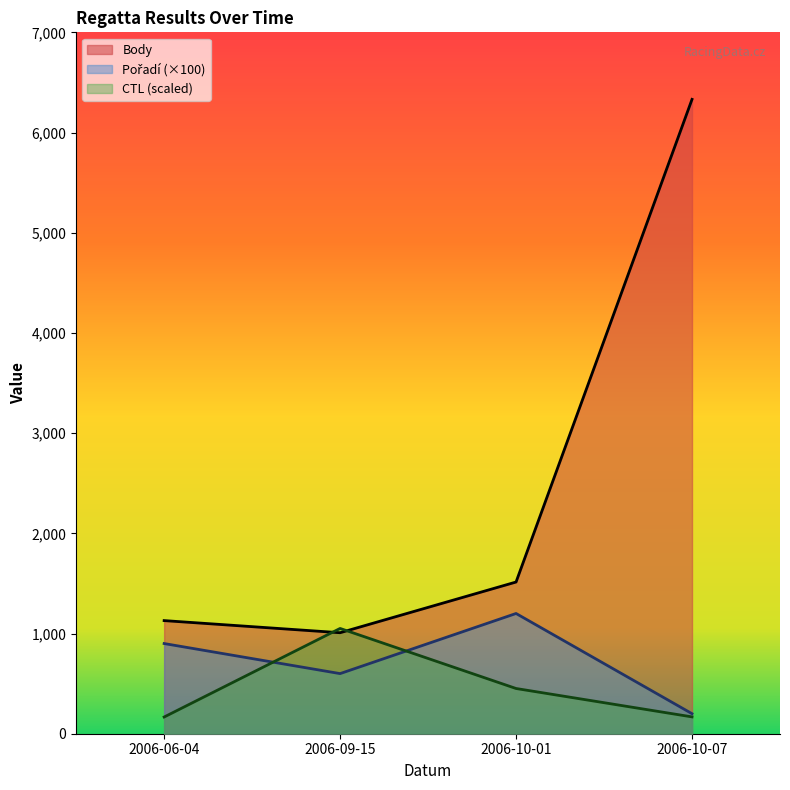

Reading left to right, transcribe all the data shown in this chart.

Body: 1129.0	1008.0	1514.0	6331.0
Pořadí: 900.0	600.0	1200.0	200.0
CTL: 166.8	1050.8	451.3	168.0